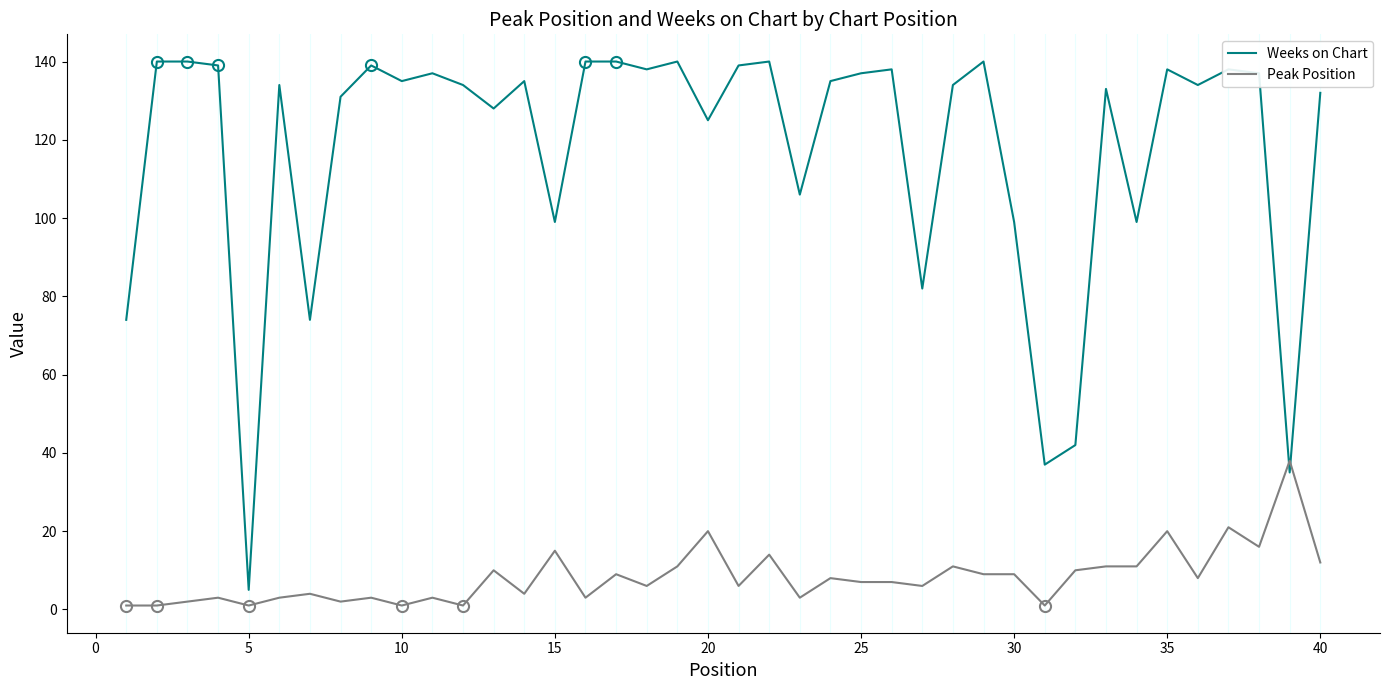

Count the number of data series in this chart.

2